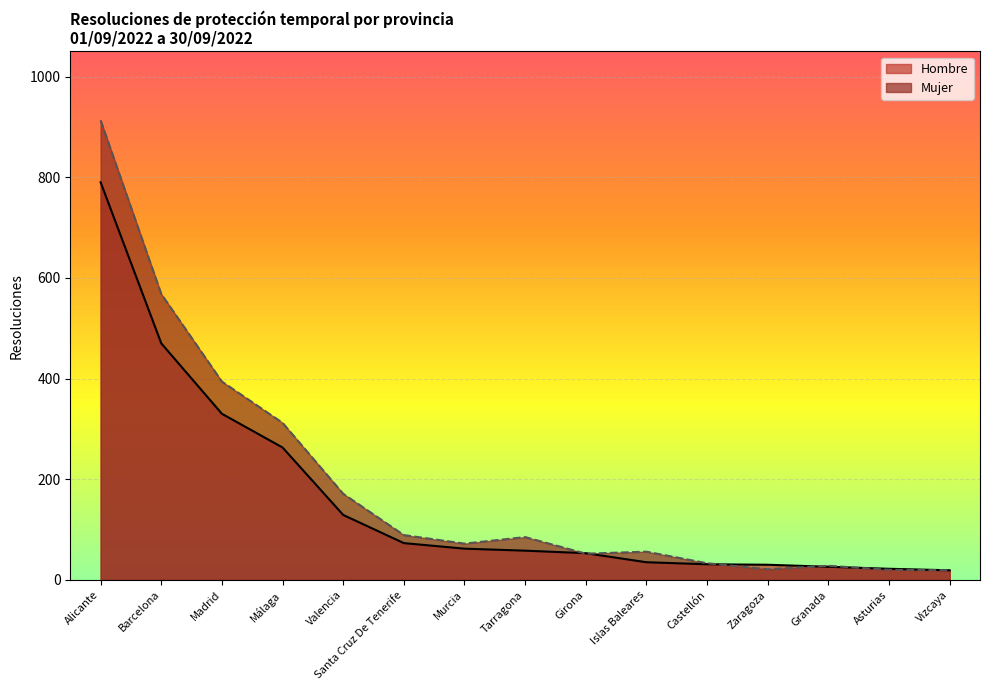

What value does the Hombre series have at Valencia?

129